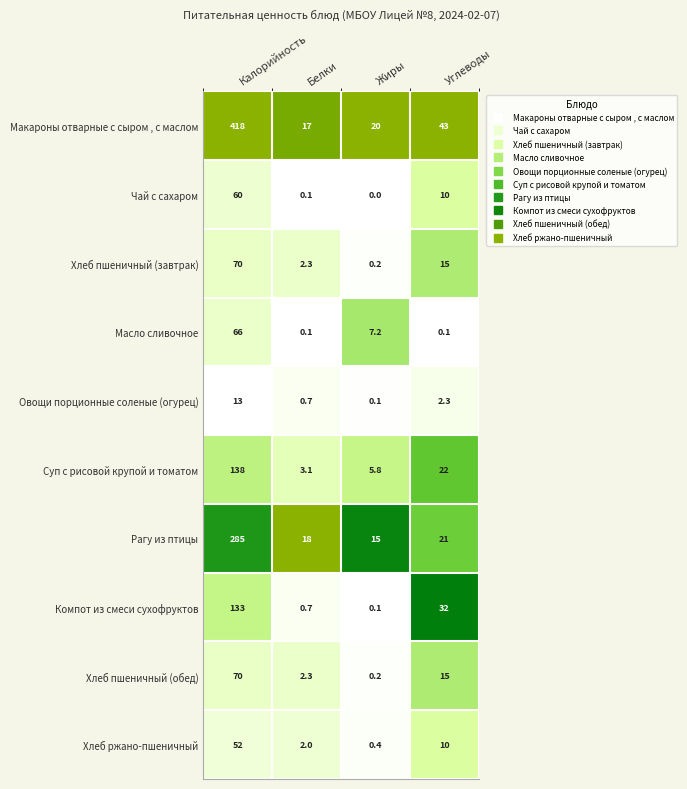

The Масло сливочное series shows 12.0 at Жиры. True or false?

False